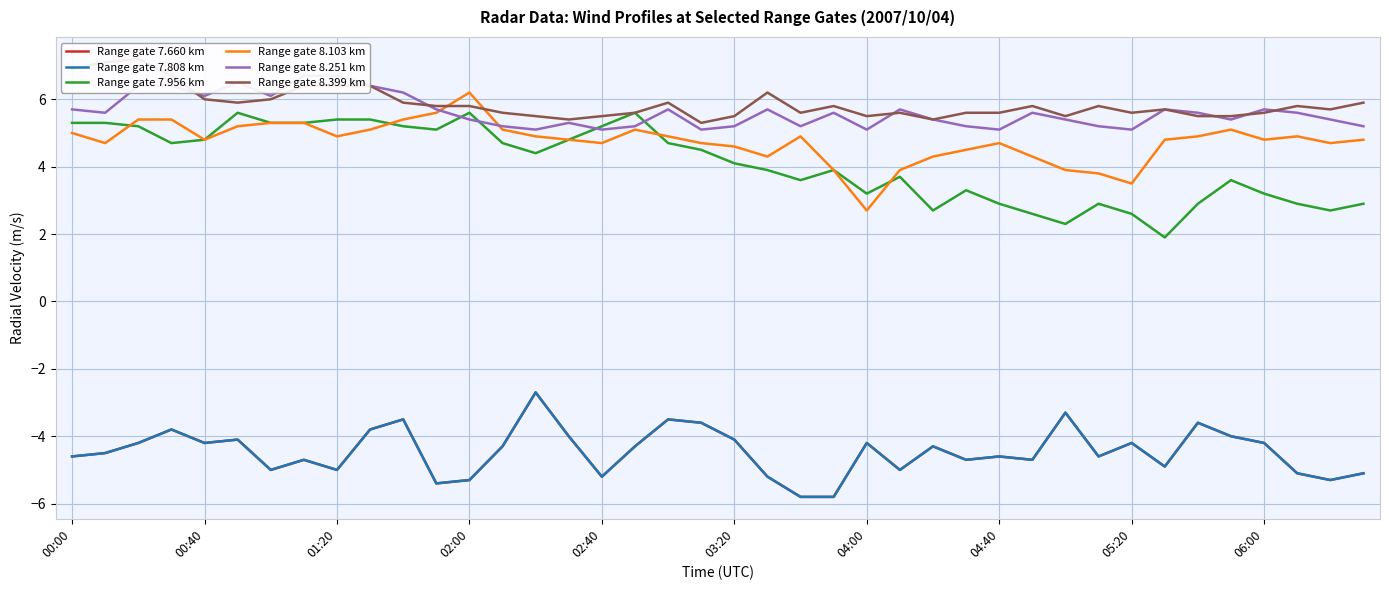

At which category is the sum across all series the highest?

01:20